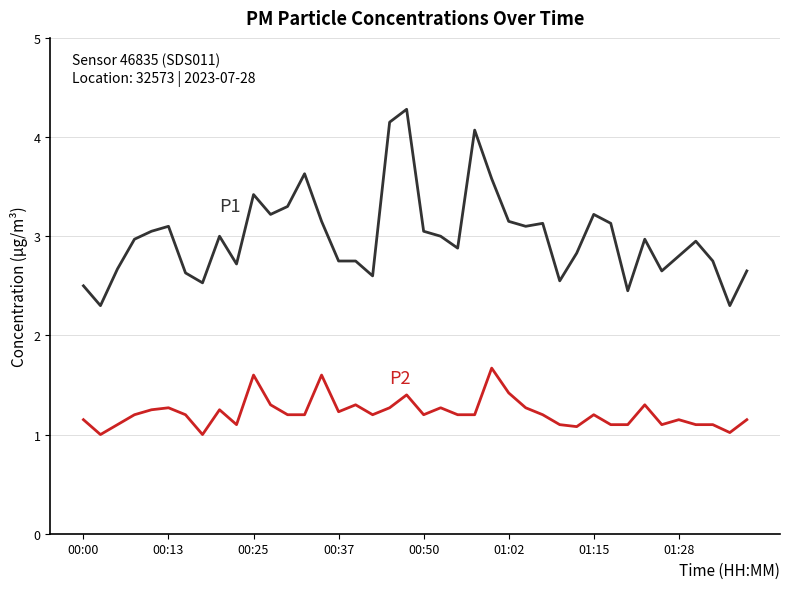

What is the maximum value shown in the chart?

4.3